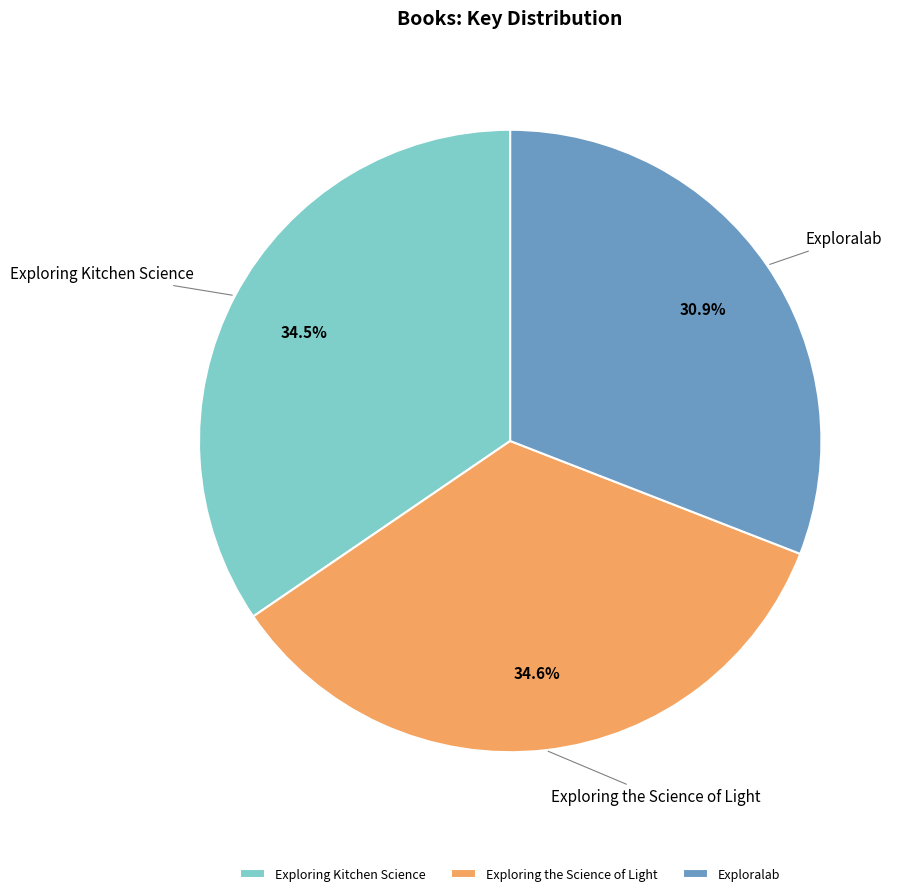

How much of the chart is everything except Exploring the Science of Light?

65.4%